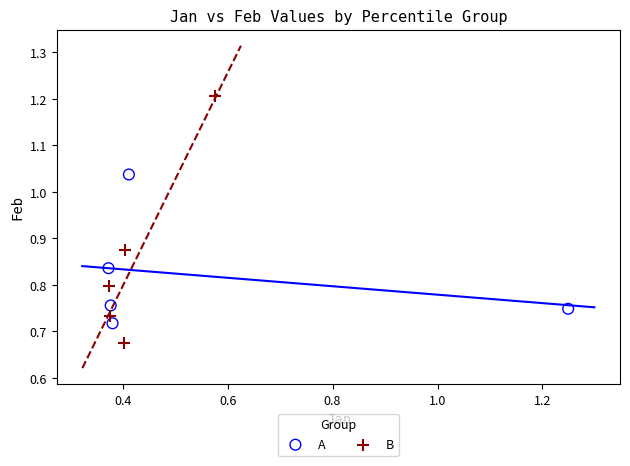

Which series has the widest spread of Y values?

B